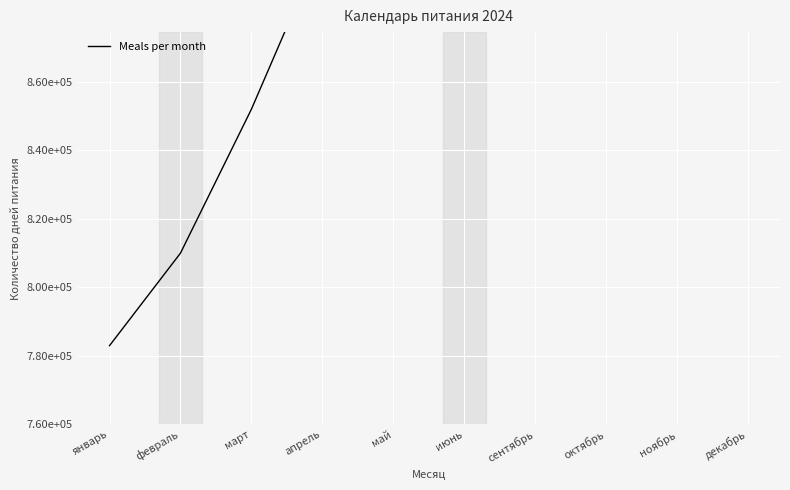

How many series are shown in this chart?

1